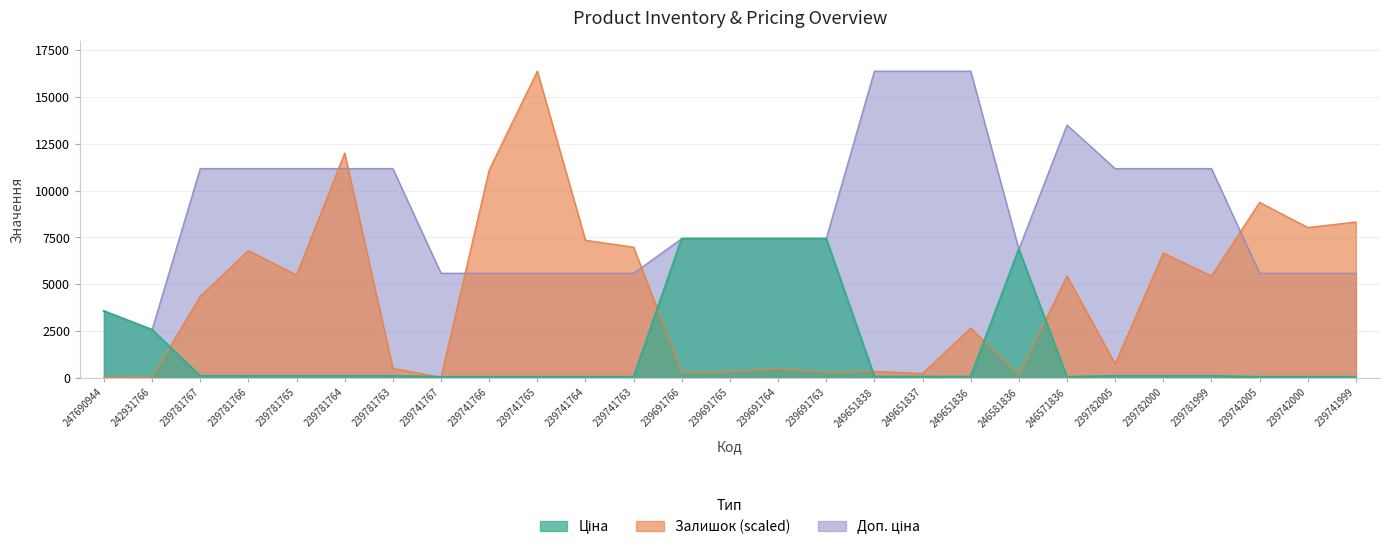

Reading right to left, transcribe all the data shown in this chart.

Залишок: 8321.0	8027.1	9368.0	5437.1	6667.8	753.1	5437.1	183.7	2663.5	238.8	349.0	312.3	496.0	330.6	312.3	6980.1	7347.5	16366.5	11094.7	36.7	514.3	11994.8	5492.2	6796.4	4353.4	55.1	36.7
Ціна: 55.9	55.9	55.9	111.7	111.7	111.7	60.0	6869.4	72.7	72.7	72.7	7436.2	7436.2	7436.2	7436.2	55.9	55.9	55.9	55.9	55.9	111.7	111.7	111.7	111.7	111.7	2572.0	3569.6
Доп. ціна: 5585.0	5585.0	5585.0	11169.0	11169.0	11169.0	13493.2	6869.4	16366.5	16366.5	16366.5	7436.2	7436.2	7436.2	7436.2	5585.0	5585.0	5585.0	5585.0	5585.0	11169.0	11169.0	11169.0	11169.0	11169.0	2572.0	3569.6